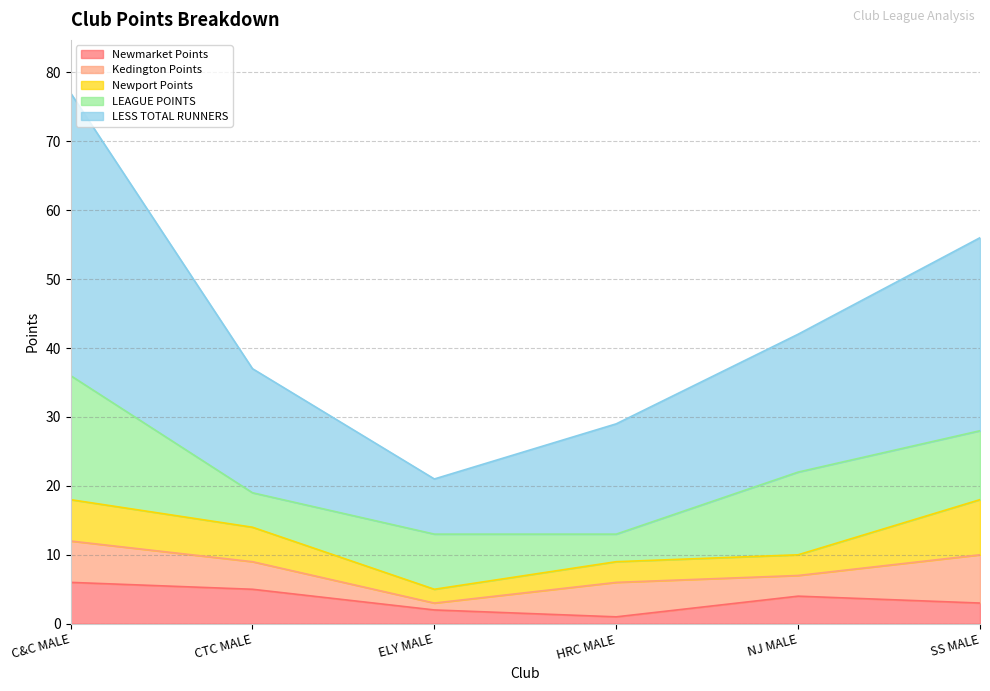

What position from the left is C&C MALE?

1